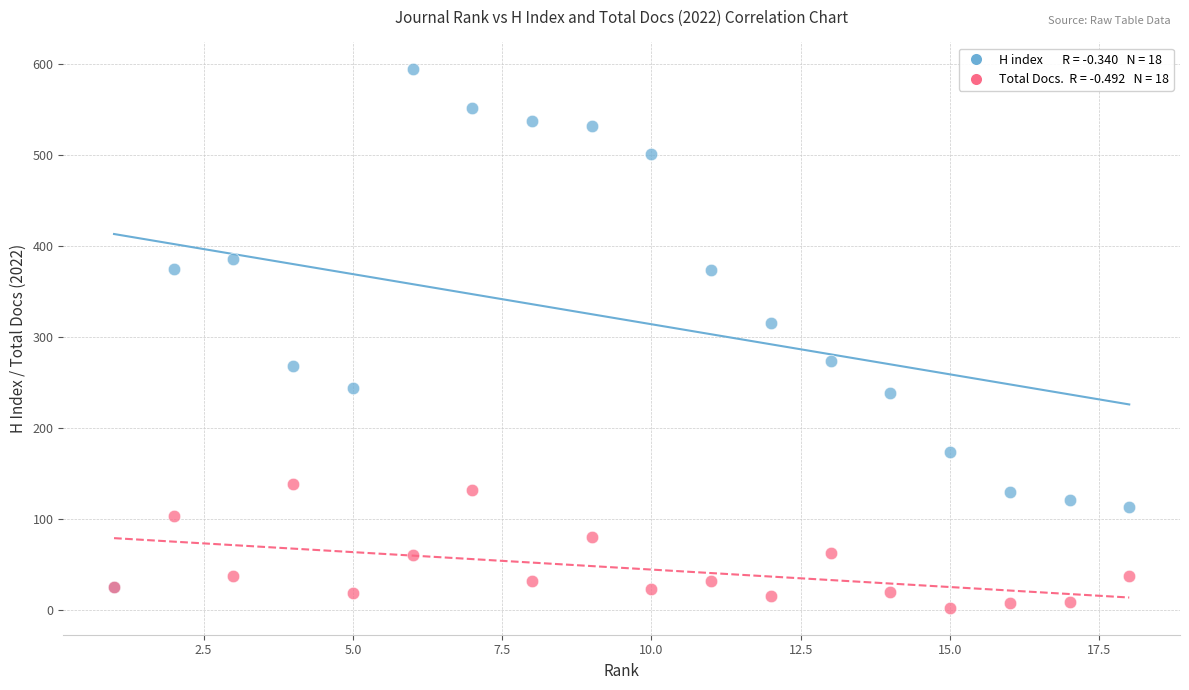

Across all series, what Y value is closest to 298?

315